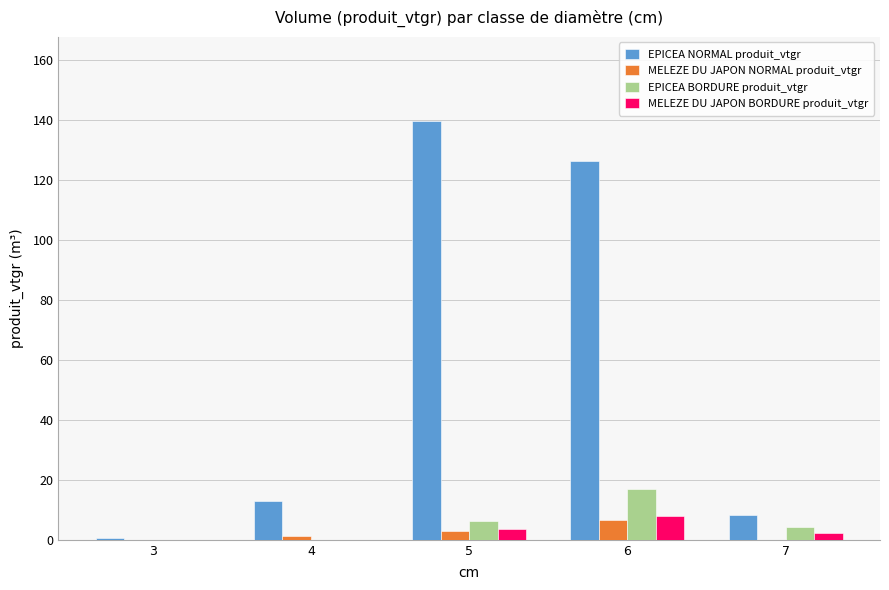

The MELEZE DU JAPON NORMAL produit_vtgr series shows 3.0 at 5. True or false?

True